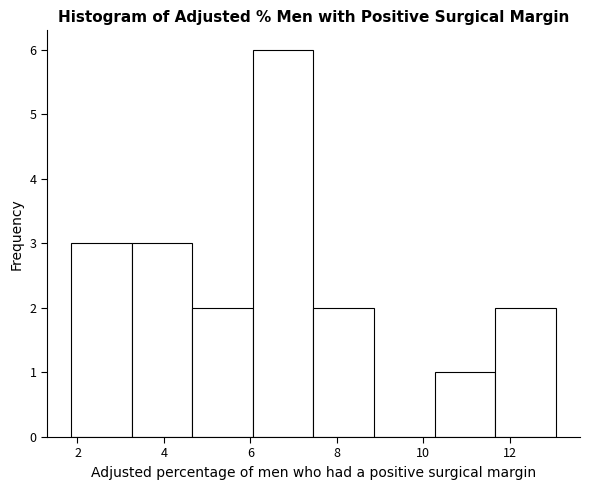

Reading left to right, list every bar in this chart as the range it spans on the x-axis followed by its height. Neither the bar edges nor the heights are printed on the chart, so give them approximately, as read against the axes.

1.8 to 3.2: 3
3.2 to 4.6: 3
4.6 to 6.0: 2
6.0 to 7.4: 6
7.4 to 8.8: 2
8.8 to 10.2: 0
10.2 to 11.6: 1
11.6 to 13.0: 2